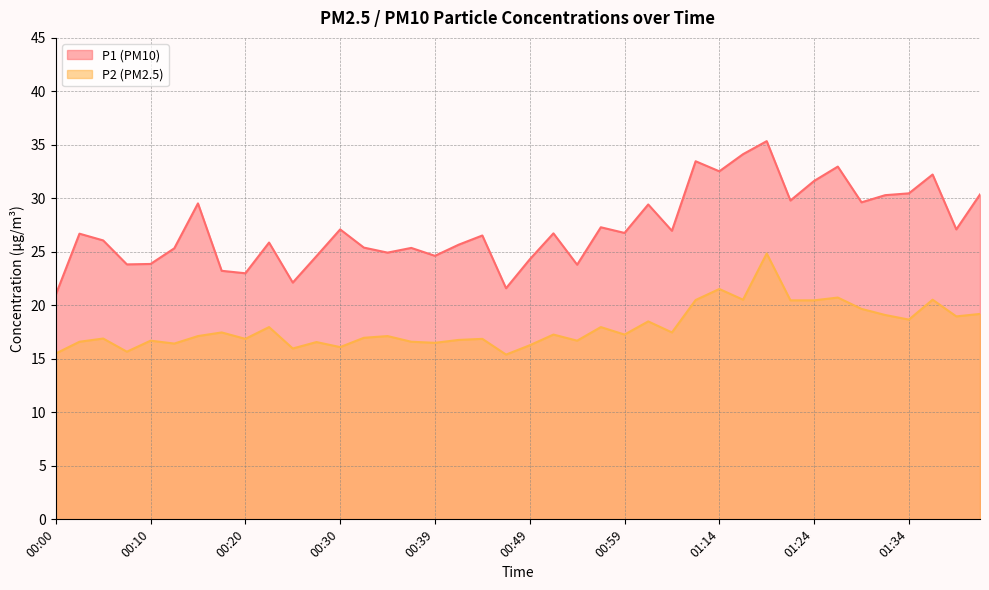

Which series has the largest total across all categories?

P1 (PM10)